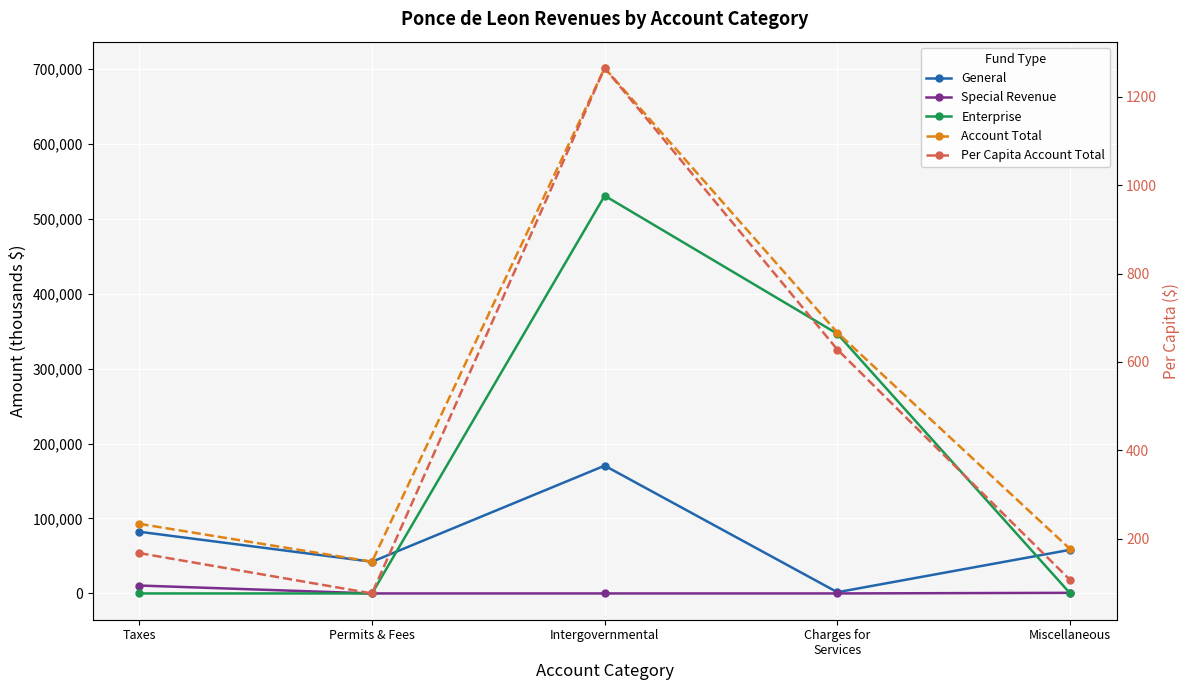

What are all the series names shown in the legend?

General, Special Revenue, Enterprise, Account Total, Per Capita Account Total